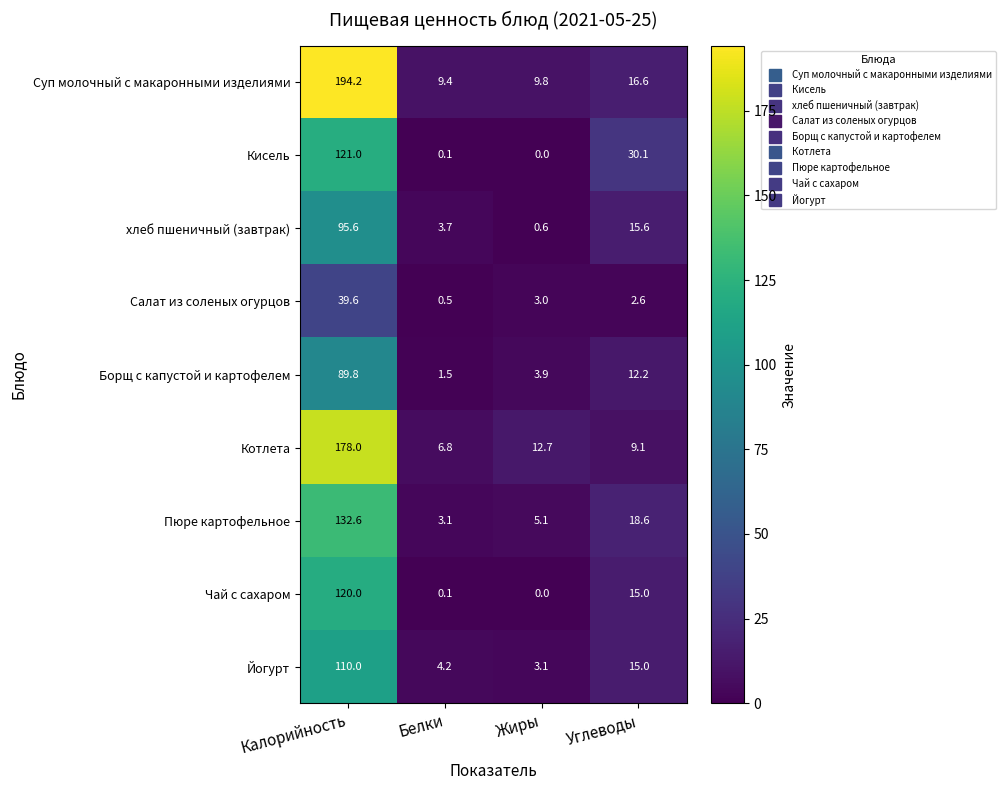

What is the total value across all series at Калорийность?

1080.8